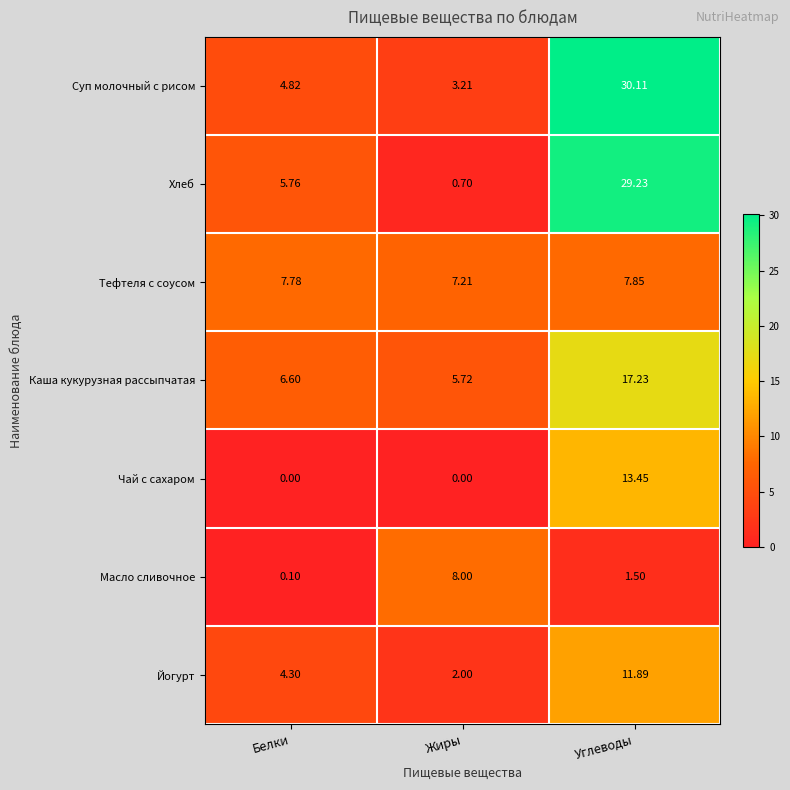

Where is Масло сливочное nearest to the value 4?

Углеводы